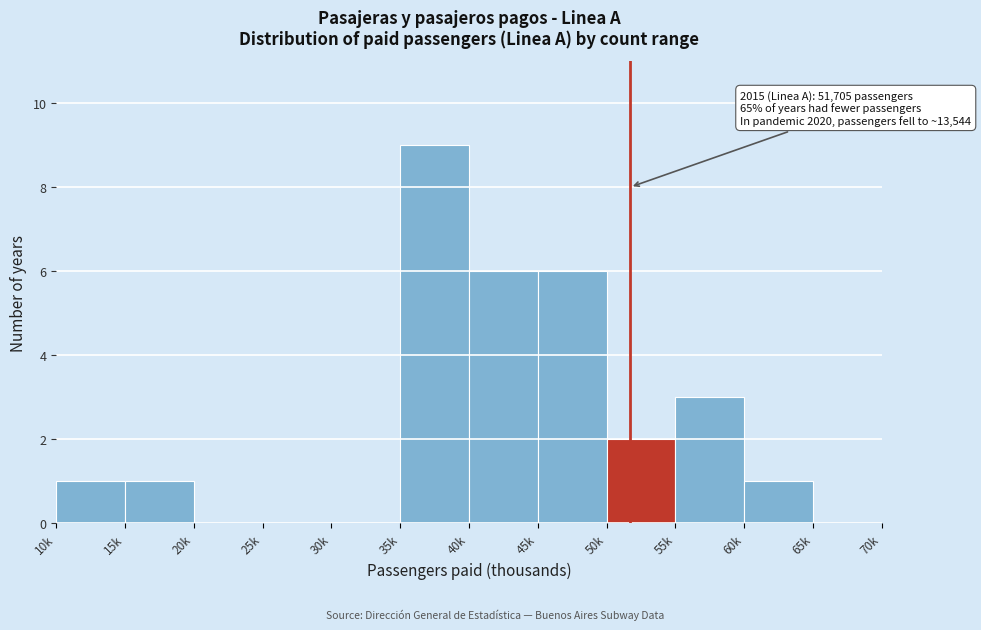

Reading right to left, extract all data points from this chart.

65k=0	60k=1	55k=3	50k=2	45k=6	40k=6	35k=9	30k=0	25k=0	20k=0	15k=1	10k=1